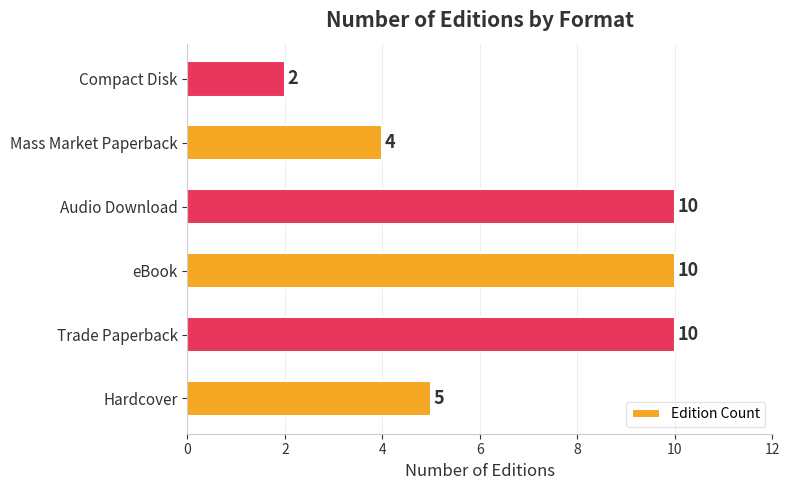

Count the values in the range 4 to 10.

5